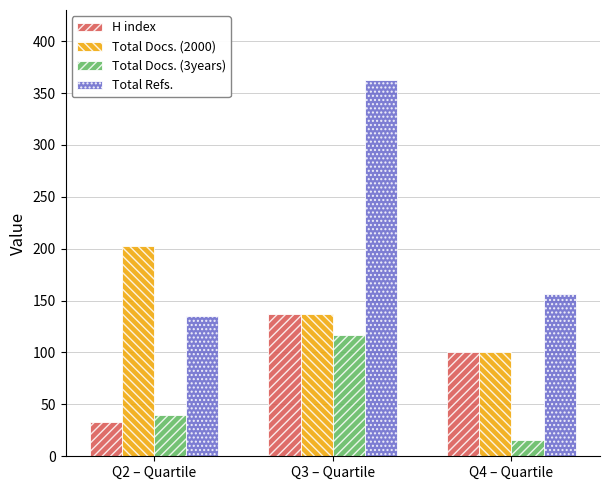

What is the label of the 2nd bar from the left?

Q3 – Quartile